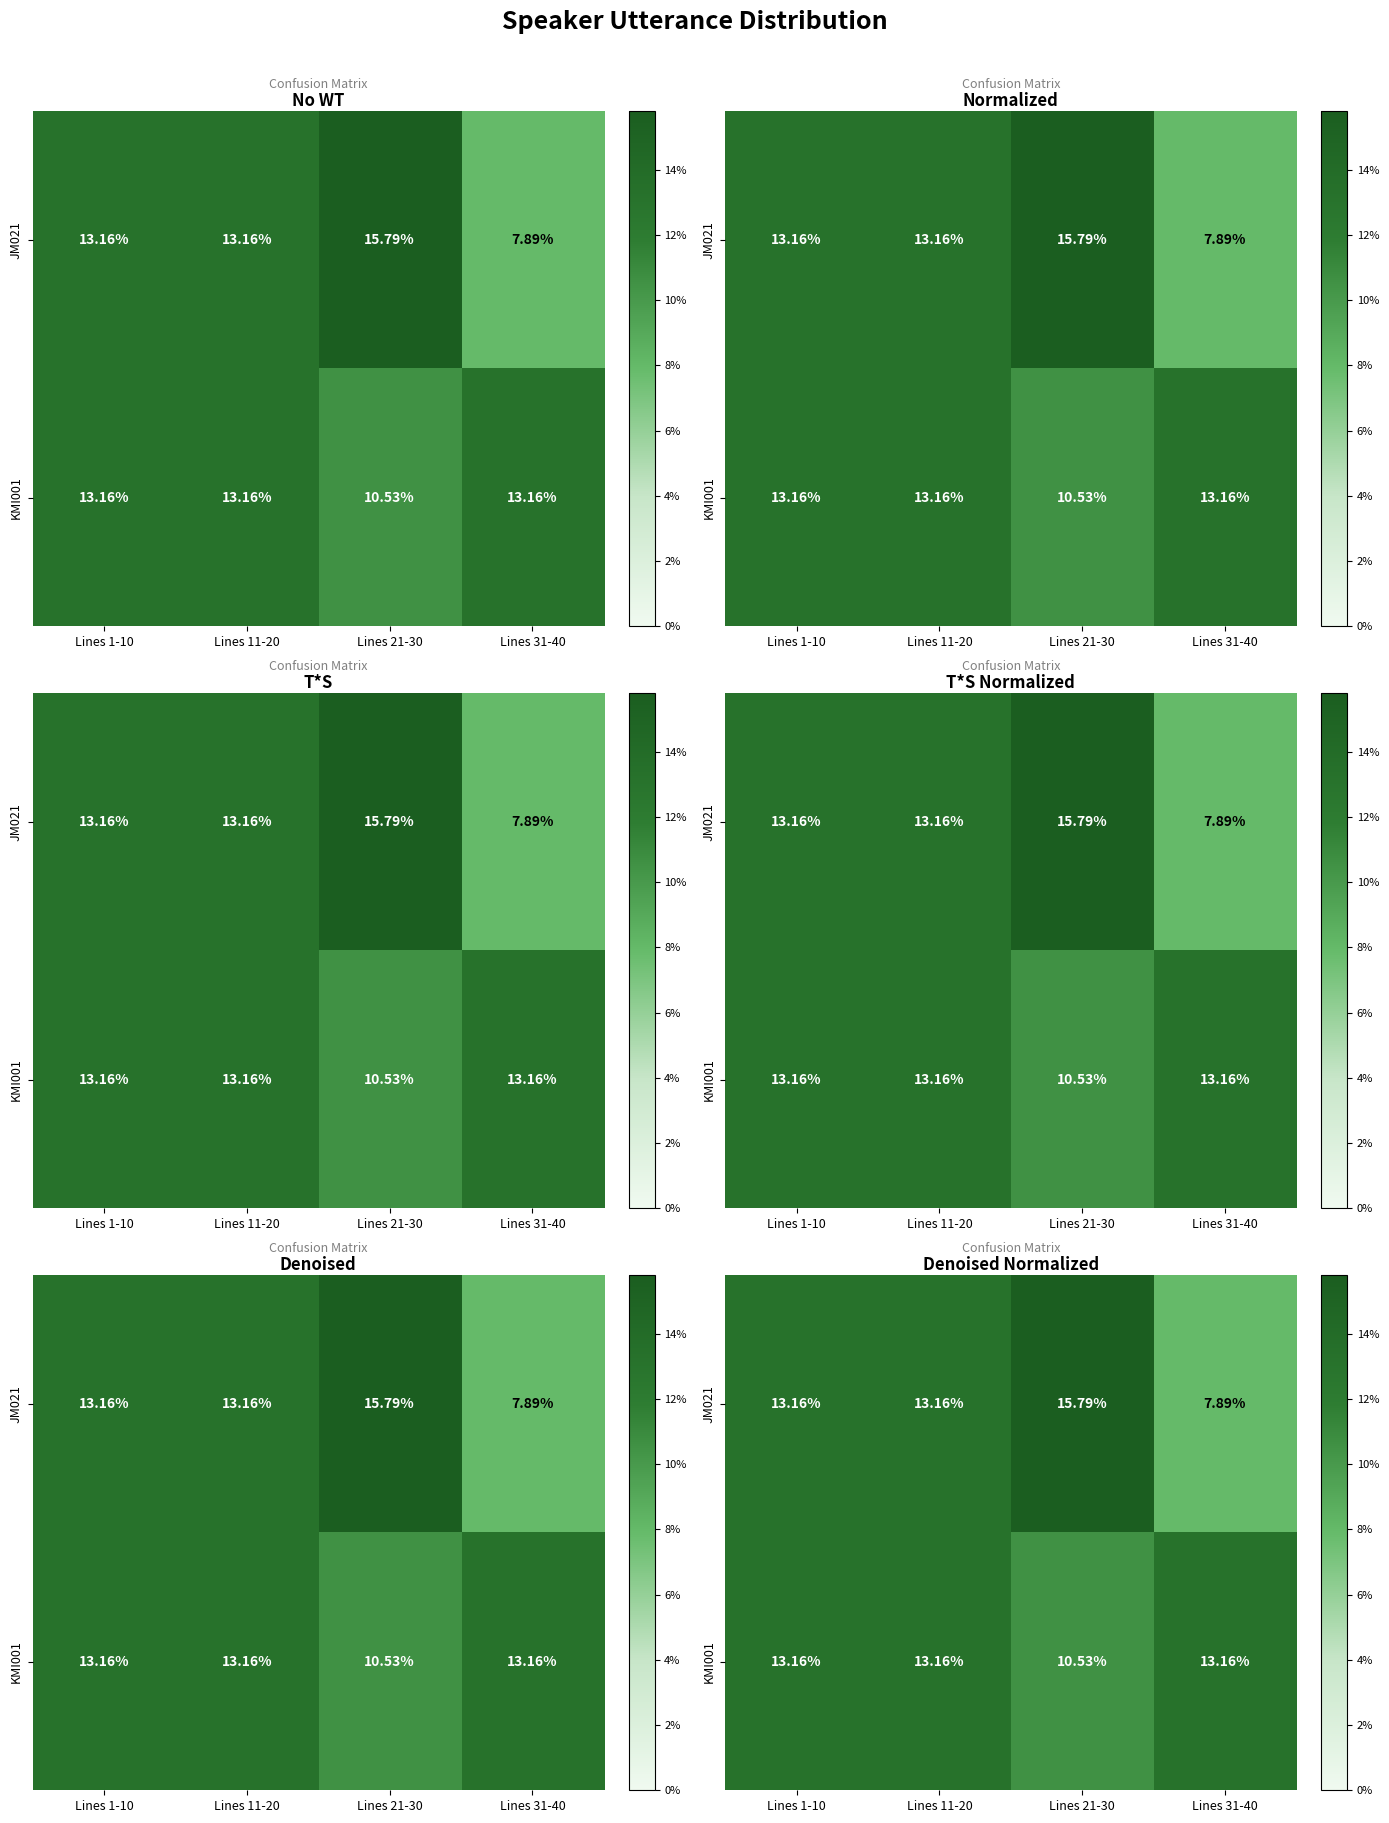

What is the total value across all series at Lines 11-20?

26.3